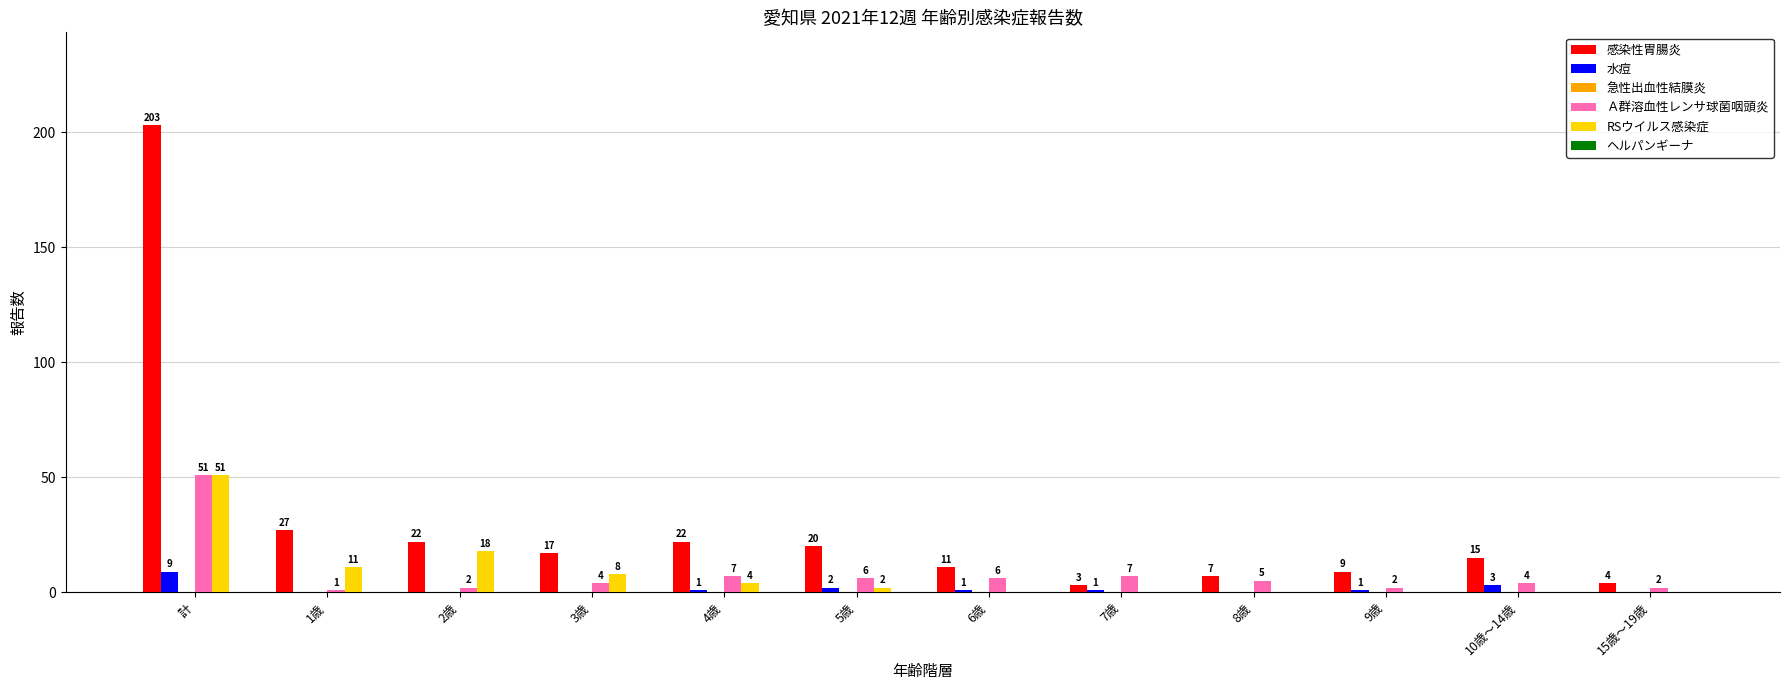

What is the greatest value displayed?

203